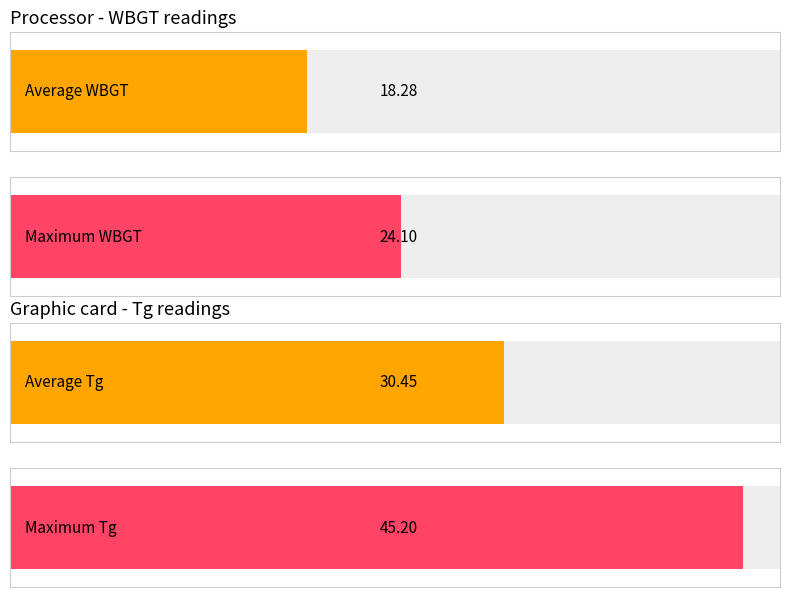

Does the chart contain any negative values?

No